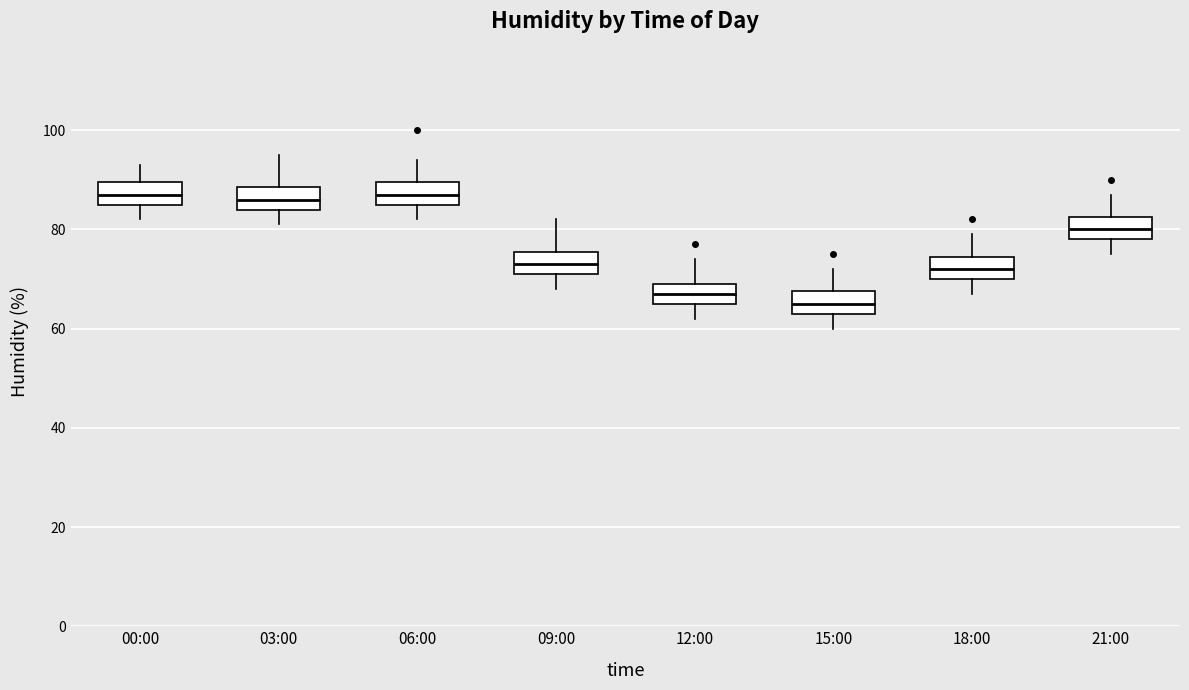

Where does the lower whisker of the box for 18:00 end on the y-axis? The values are not printed on the chart, so give them approximately, as read against the axis.

68